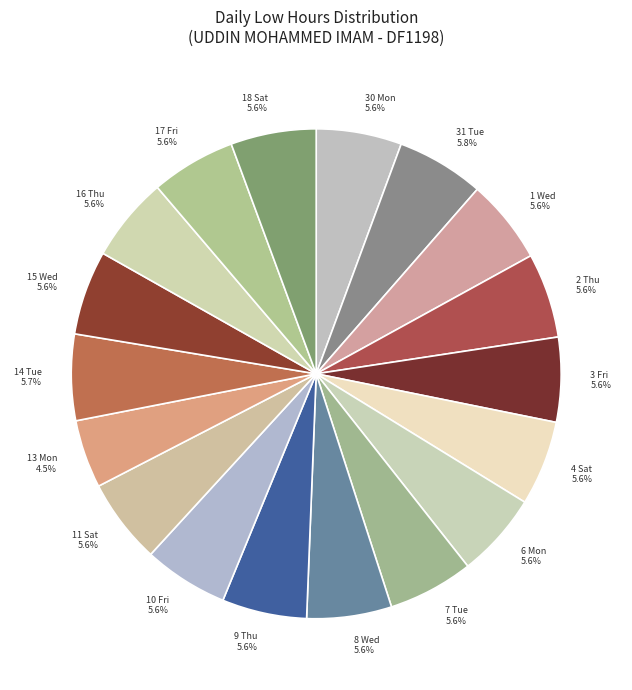

What percentage is the 16 Thu slice, to the nearest percent?

6%